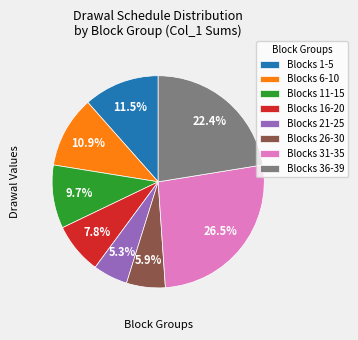

How much of the chart is everything except Blocks 16-20?

92.2%